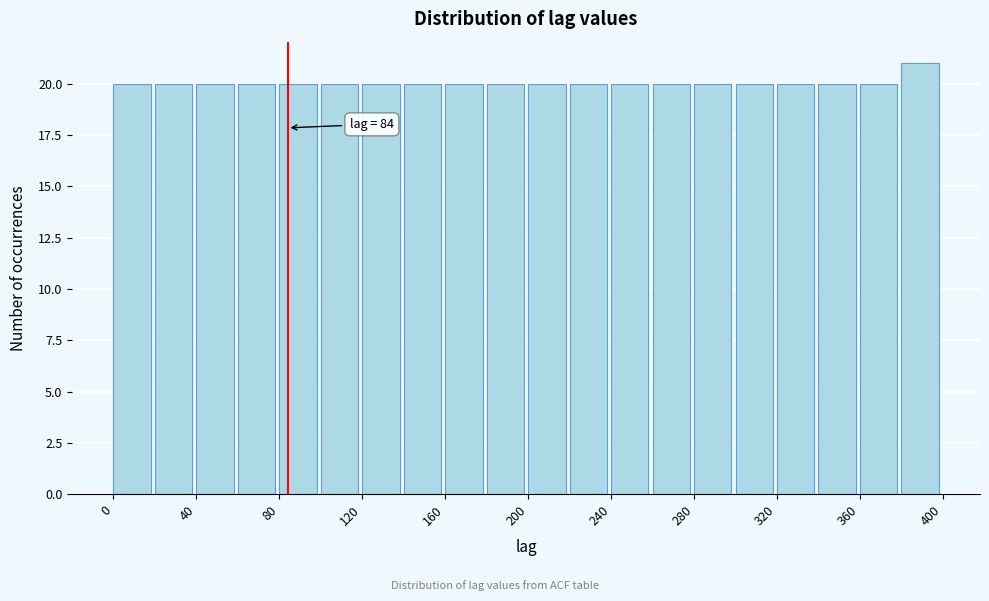

Which range on the x-axis has the tallest bar?

380 to 400